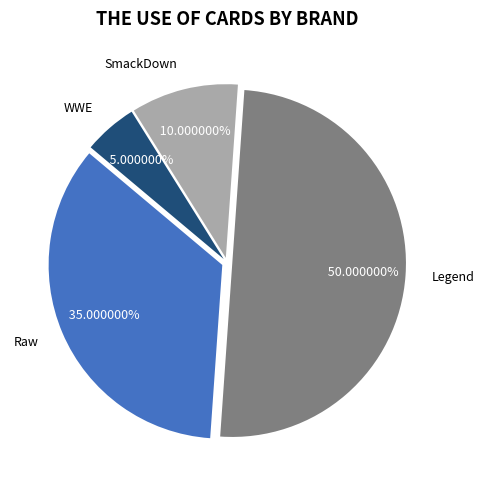

Does SmackDown account for over 50% of the chart?

No